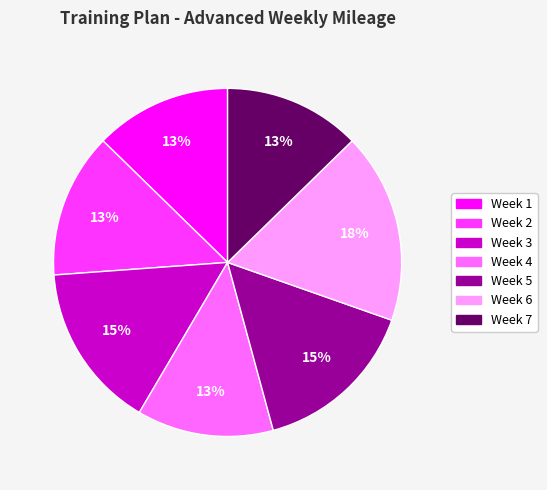

Count the number of slices in the pie.

7